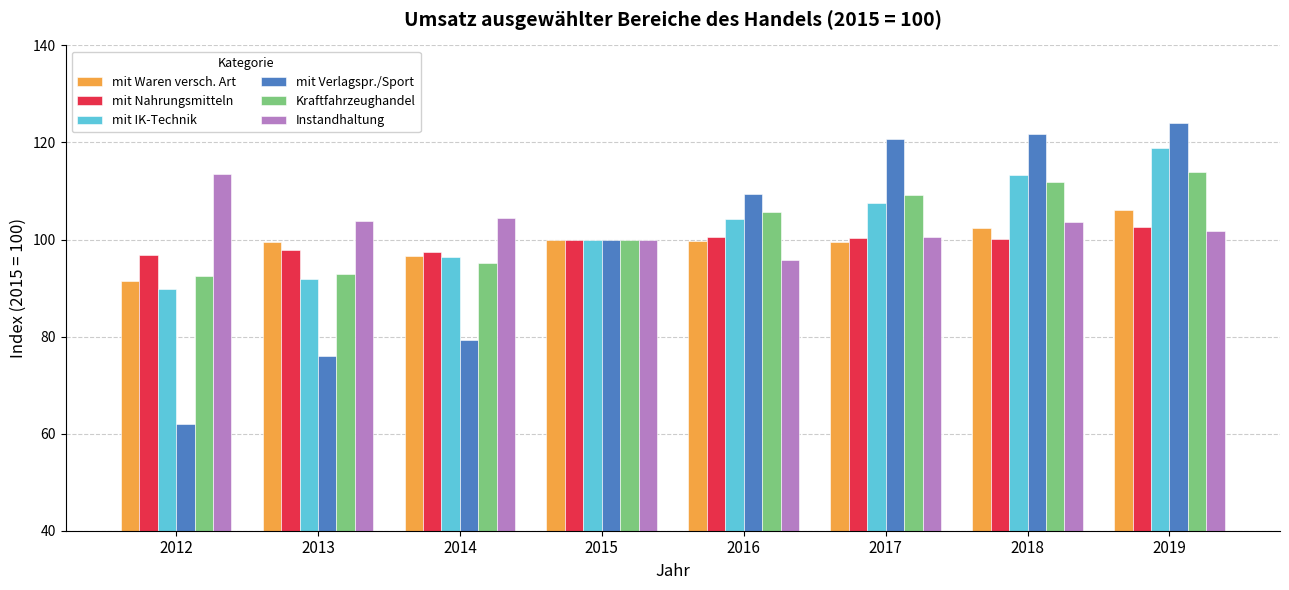

Does the chart contain stacked bars?

No